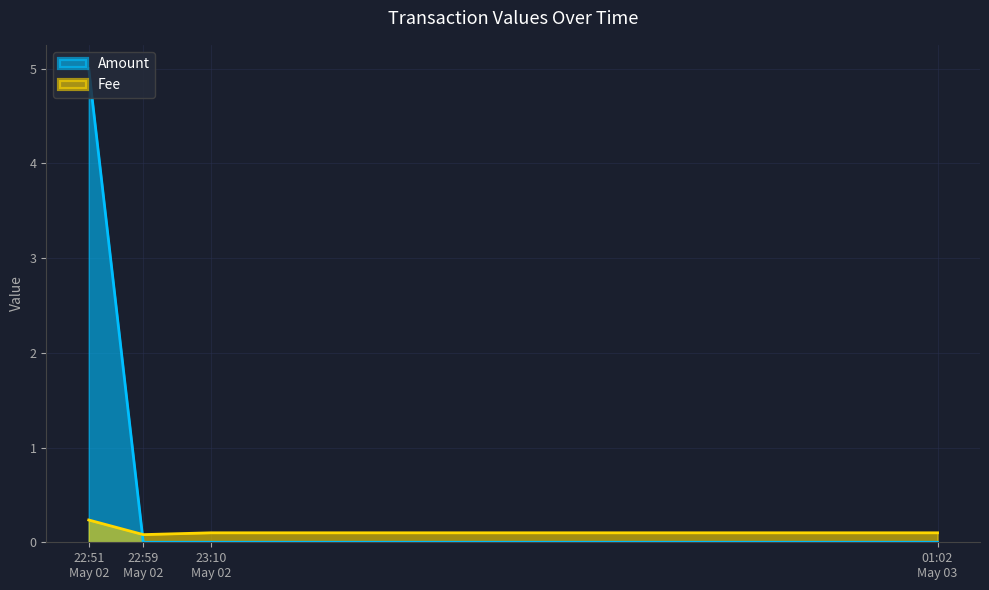

Between 2020-05-03 01:02:36 and 2020-05-02 22:51:07, which is larger?

2020-05-02 22:51:07